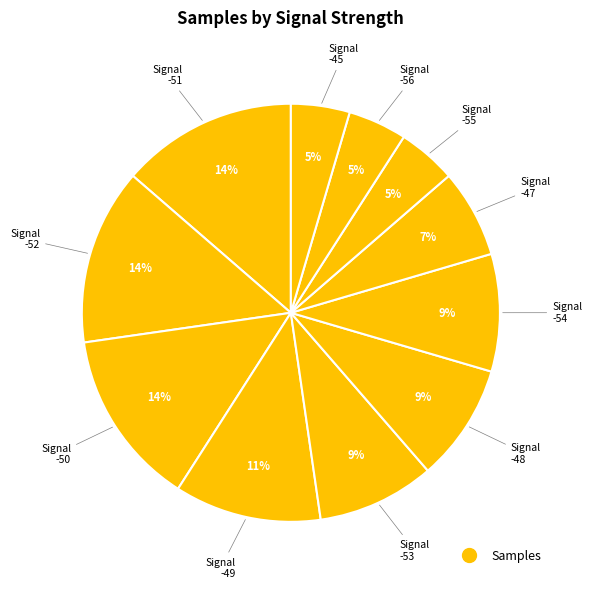

Count the number of slices in the pie.

11